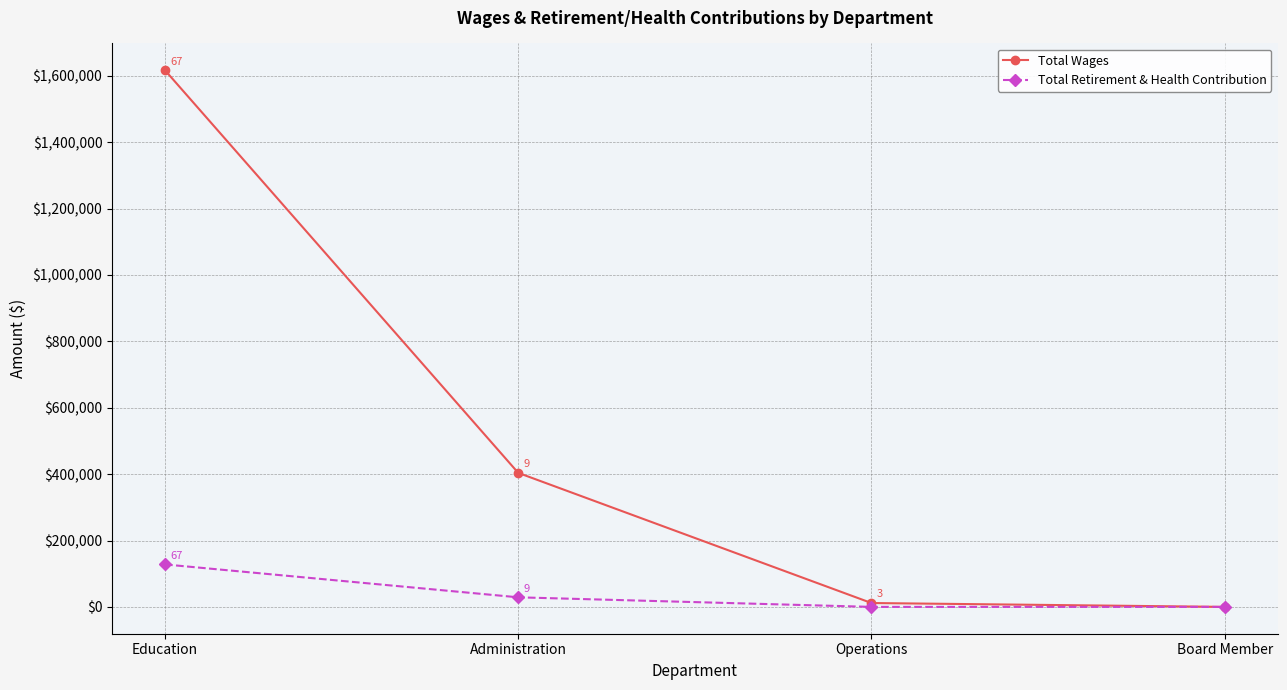

What is the sum of the Total Retirement & Health Contribution values at Administration and Education?

156738